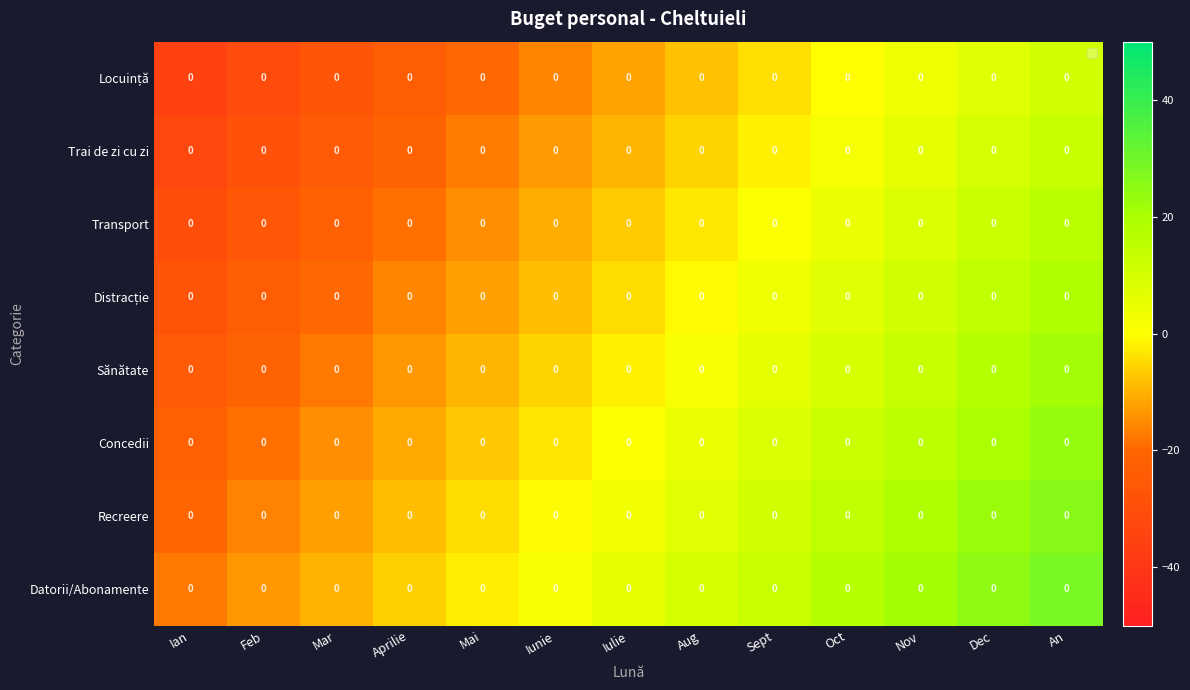

How many data points in Concedii are above 0?

7